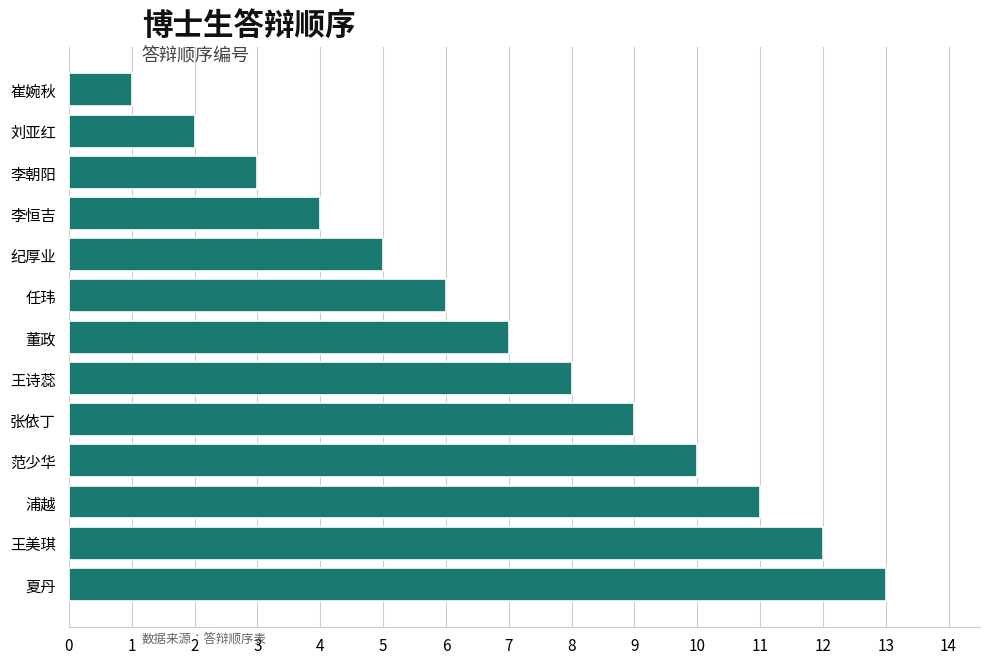

Rank the categories by value from highest to lowest.

夏丹, 王美琪, 浦越, 范少华, 张依丁, 王诗蕊, 董政, 任玮, 纪厚业, 李恒吉, 李朝阳, 刘亚红, 崔婉秋